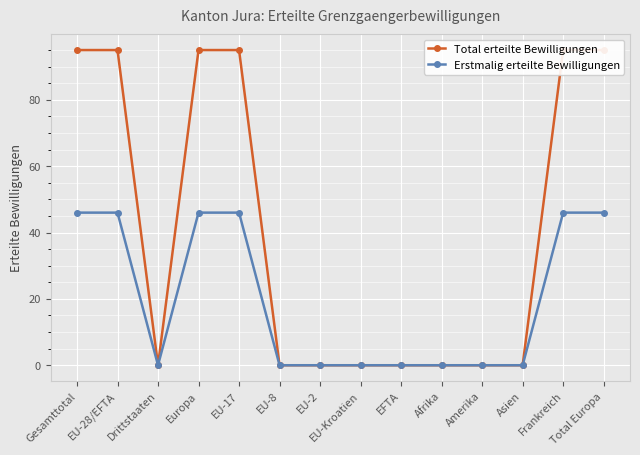

How many positive values does the Erstmalig erteilte Bewilligungen series have?

6